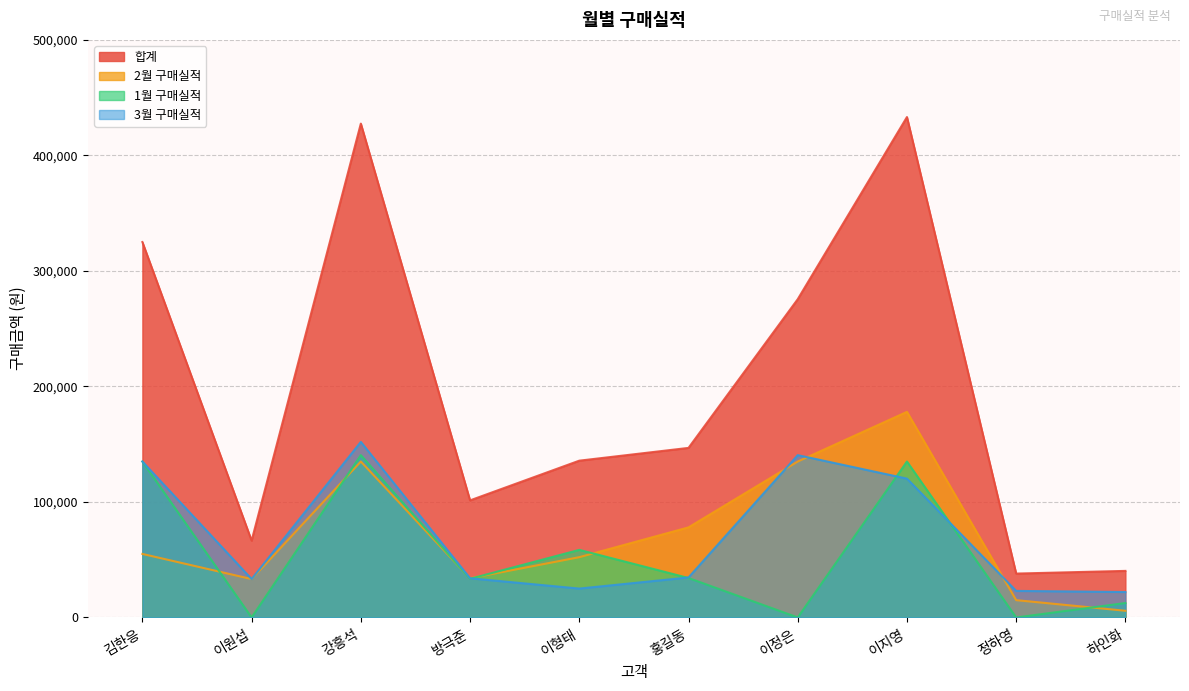

At which label is 3월 구매실적 closest to 87010?

이지영